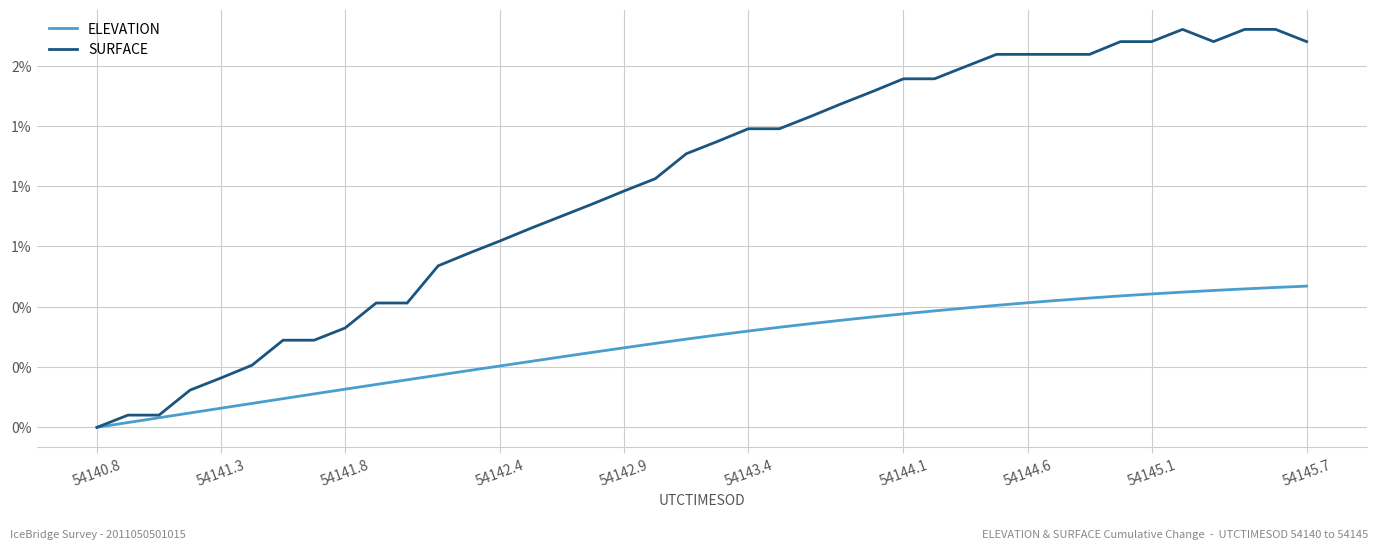

What are all the series names shown in the legend?

ELEVATION, SURFACE